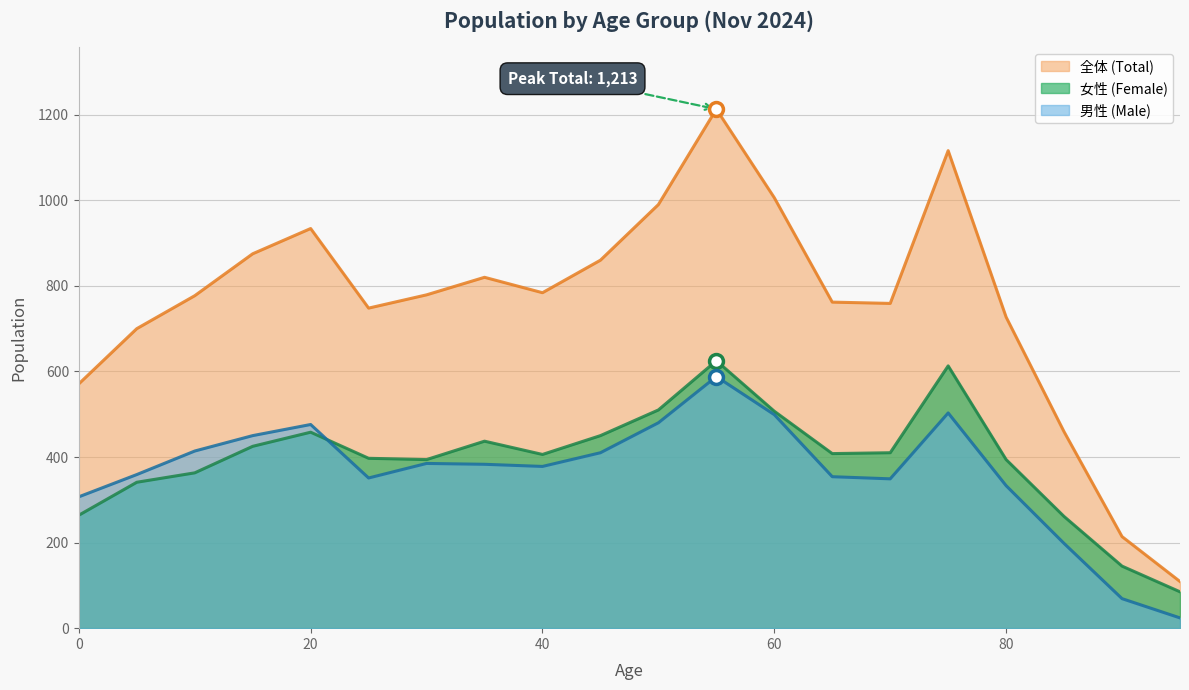

True or false: 男性 (Male) and 女性 (Female) intersect in this chart.

True